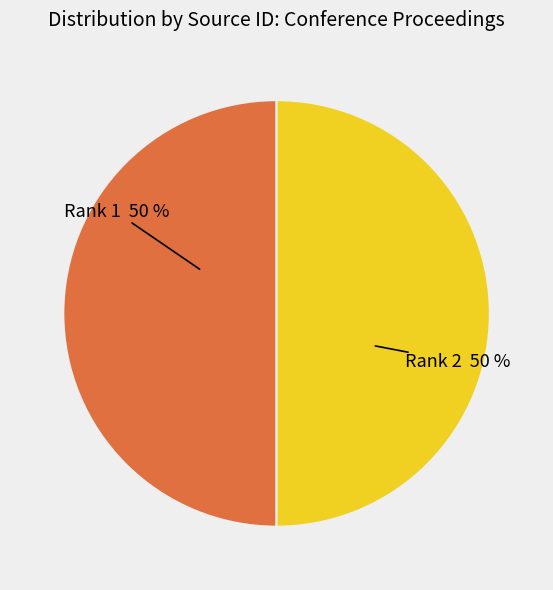

To the nearest percent, what is the average slice percentage?

50%